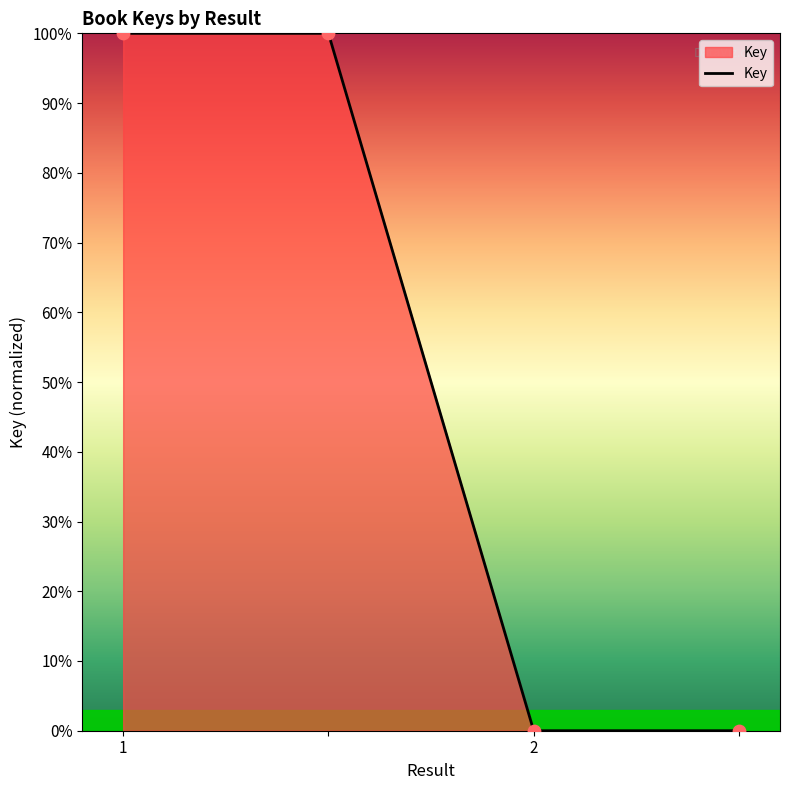

What is the sum of all values?

200